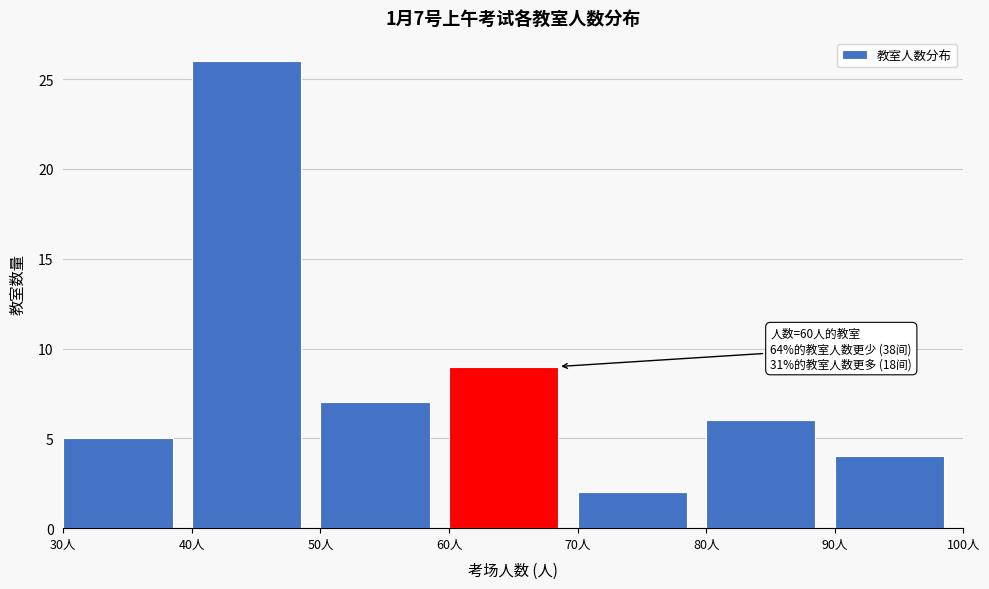

Which range on the x-axis has the tallest bar?

40 to 50